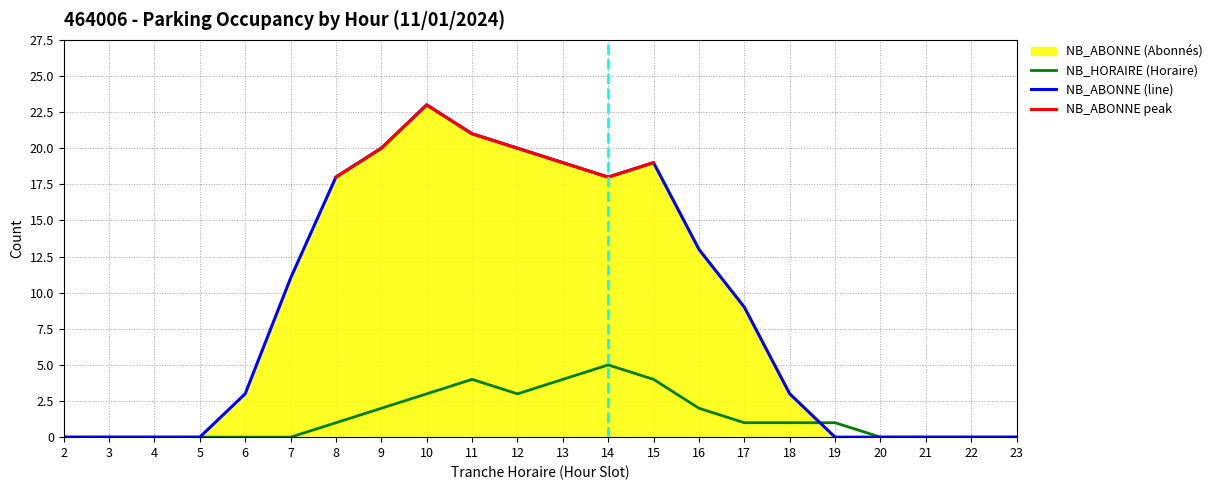

List the labels in order of NB_ABONNE (line) value, smallest first.

2, 3, 4, 5, 19, 20, 21, 22, 23, 6, 18, 17, 7, 16, 8, 14, 13, 15, 9, 12, 11, 10